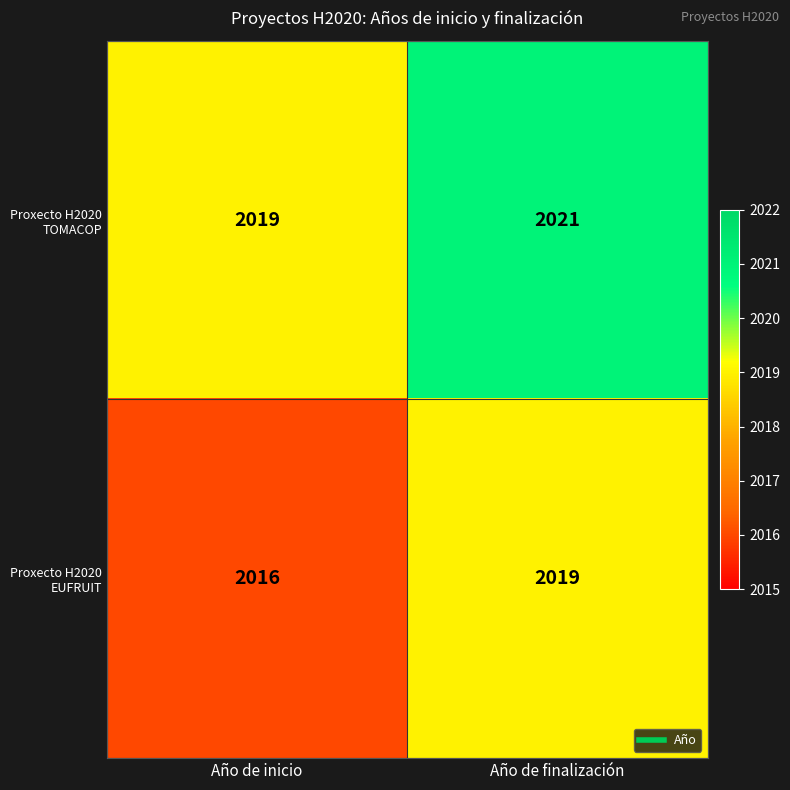

How many series are shown in this chart?

2